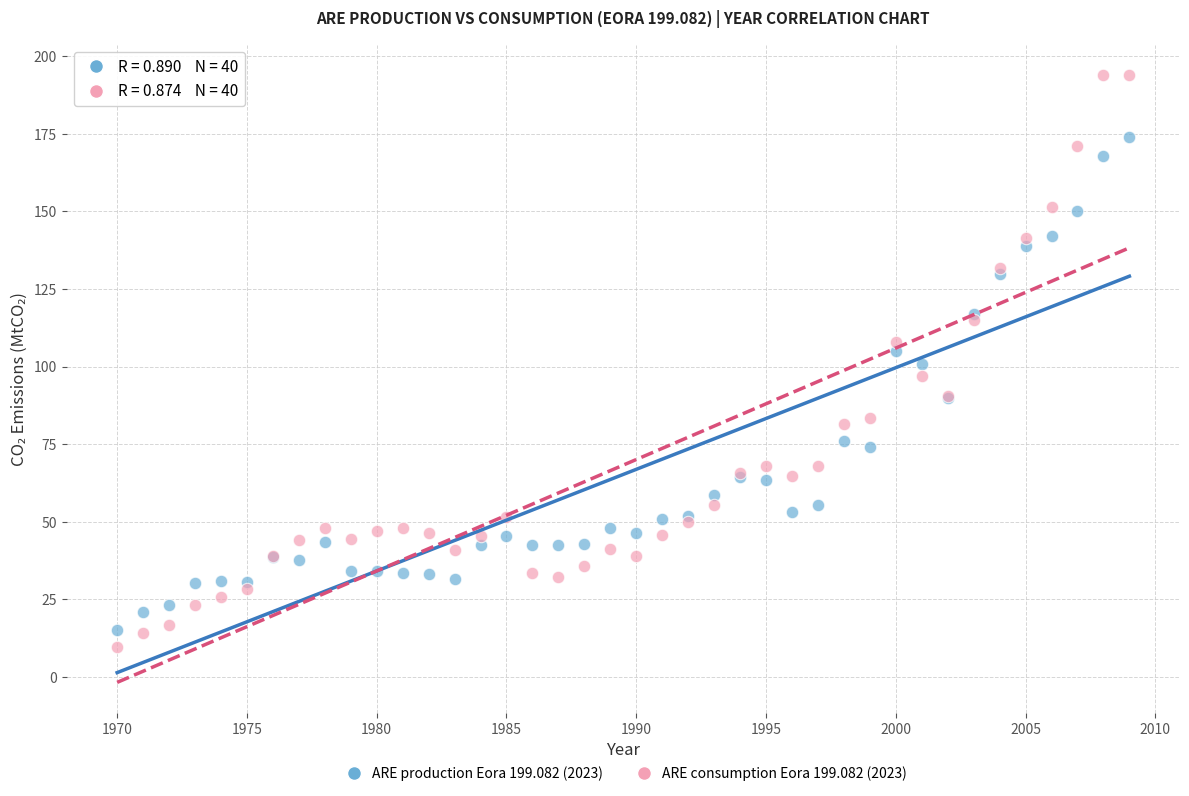

What is the X range (max minus min) for the scatter plot?

39.0